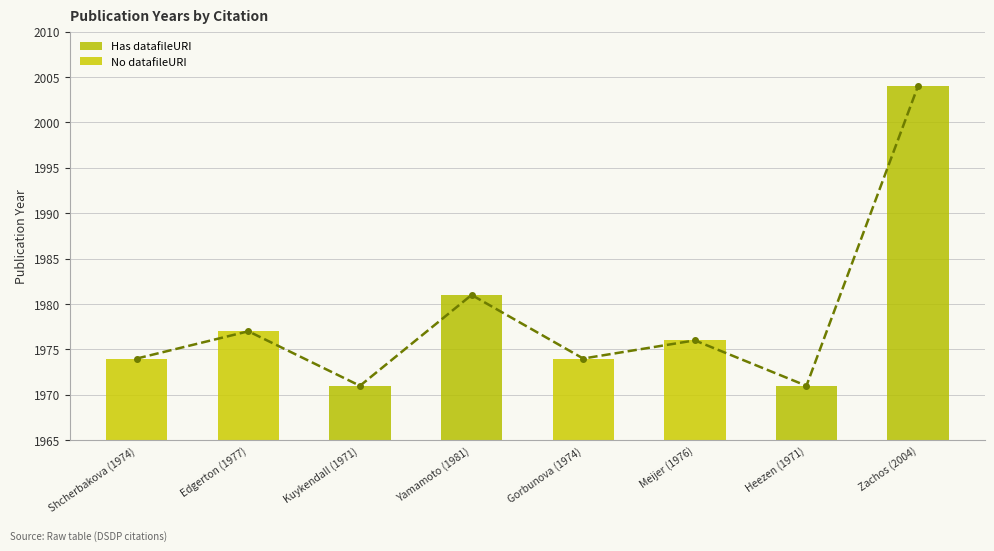

Reading left to right, transcribe all the data shown in this chart.

Shcherbakova (1974)=1974	Edgerton (1977)=1977	Kuykendall (1971)=1971	Yamamoto (1981)=1981	Gorbunova (1974)=1974	Meijer (1976)=1976	Heezen (1971)=1971	Zachos (2004)=2004